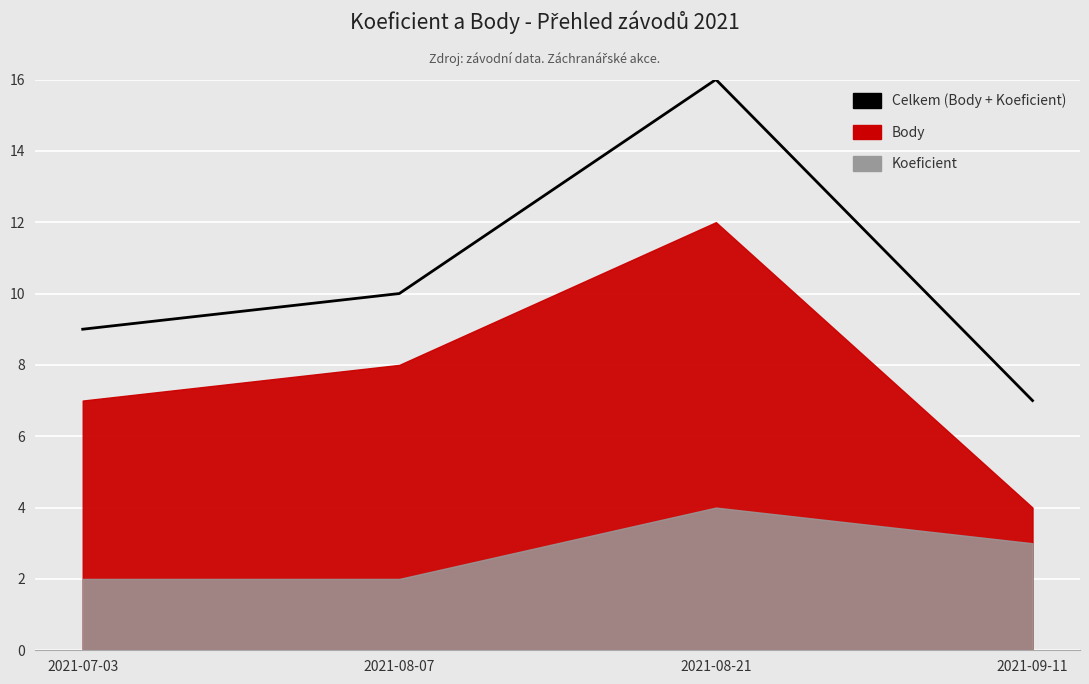

What is the difference between the maximum and second lowest values?

7